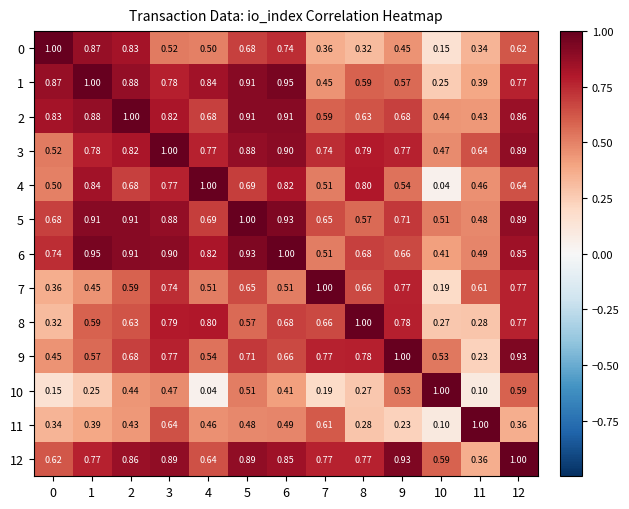

What is the greatest value displayed?

1.0